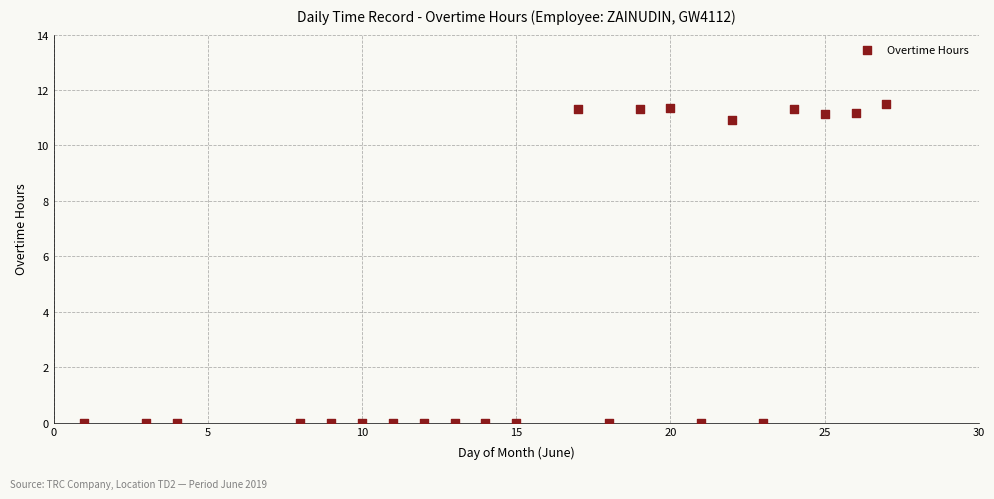

What is the range of X values (max minus min)?

26.0